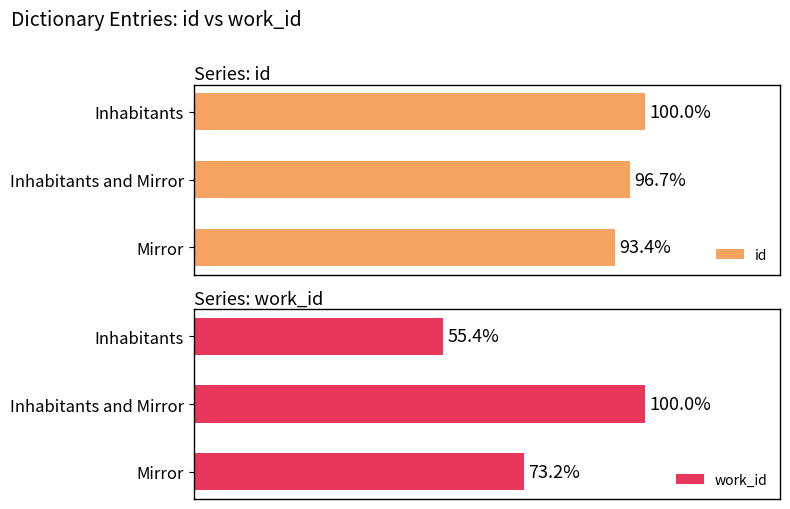

Rank the series by their maximum value, from lowest to highest.

id, work_id